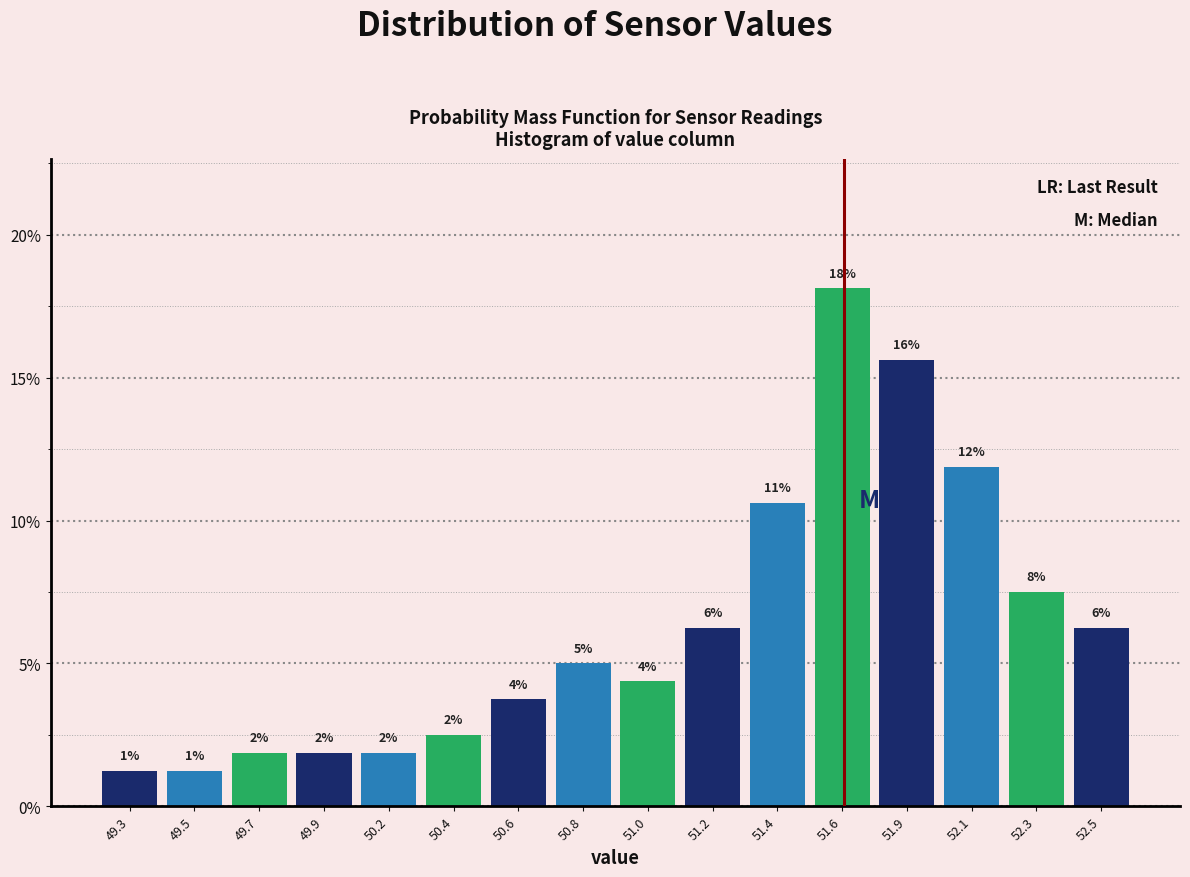

How many bars are there in total?

16